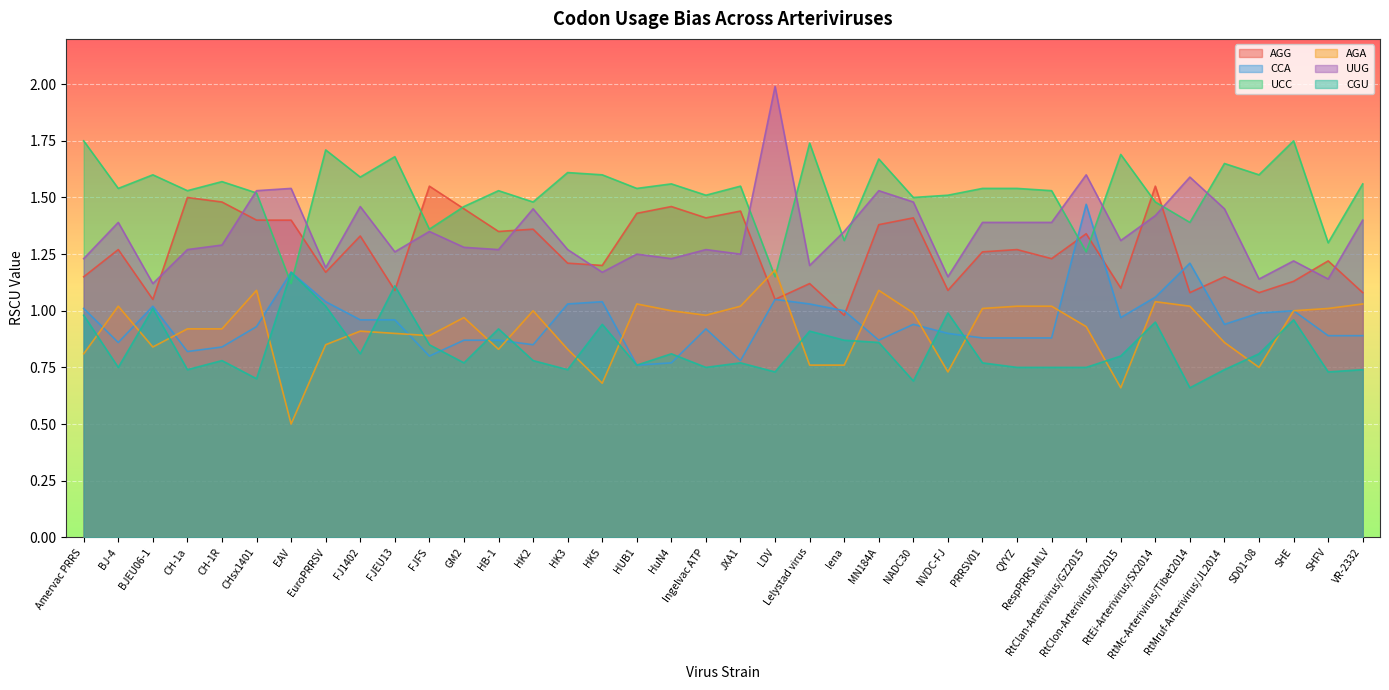

What is the label of the 26th point from the right?

HB-1